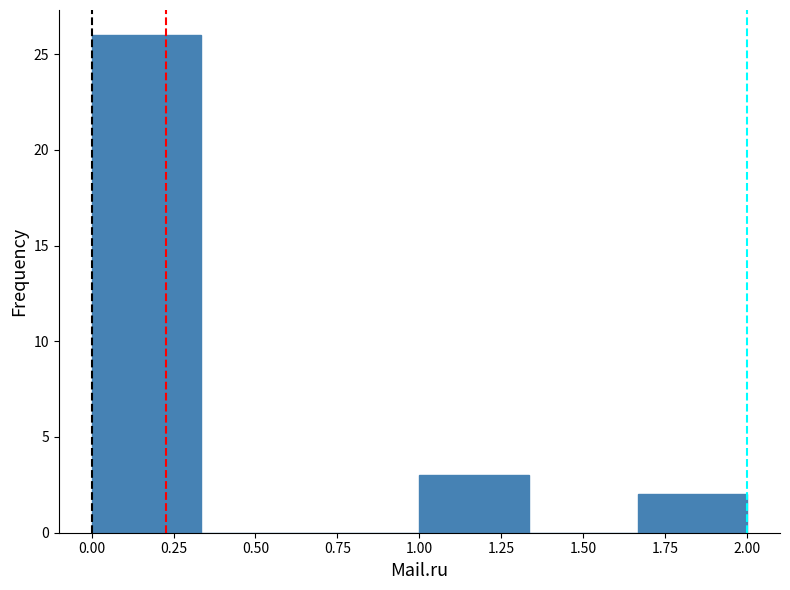

Which range on the x-axis has the tallest bar?

0.00 to 0.35